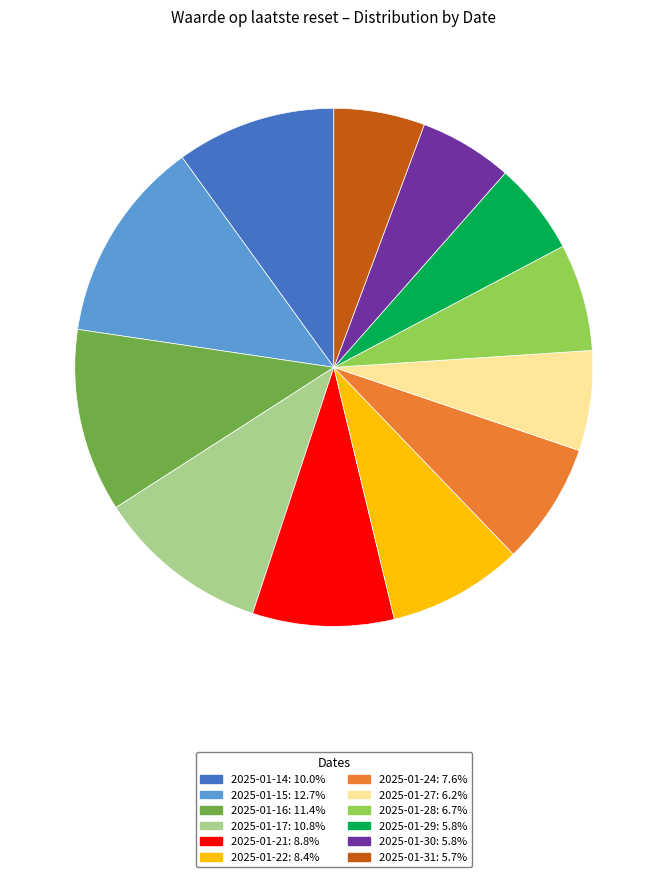

Combined, do 2025-01-15 and 2025-01-28 account for over 50%?

No